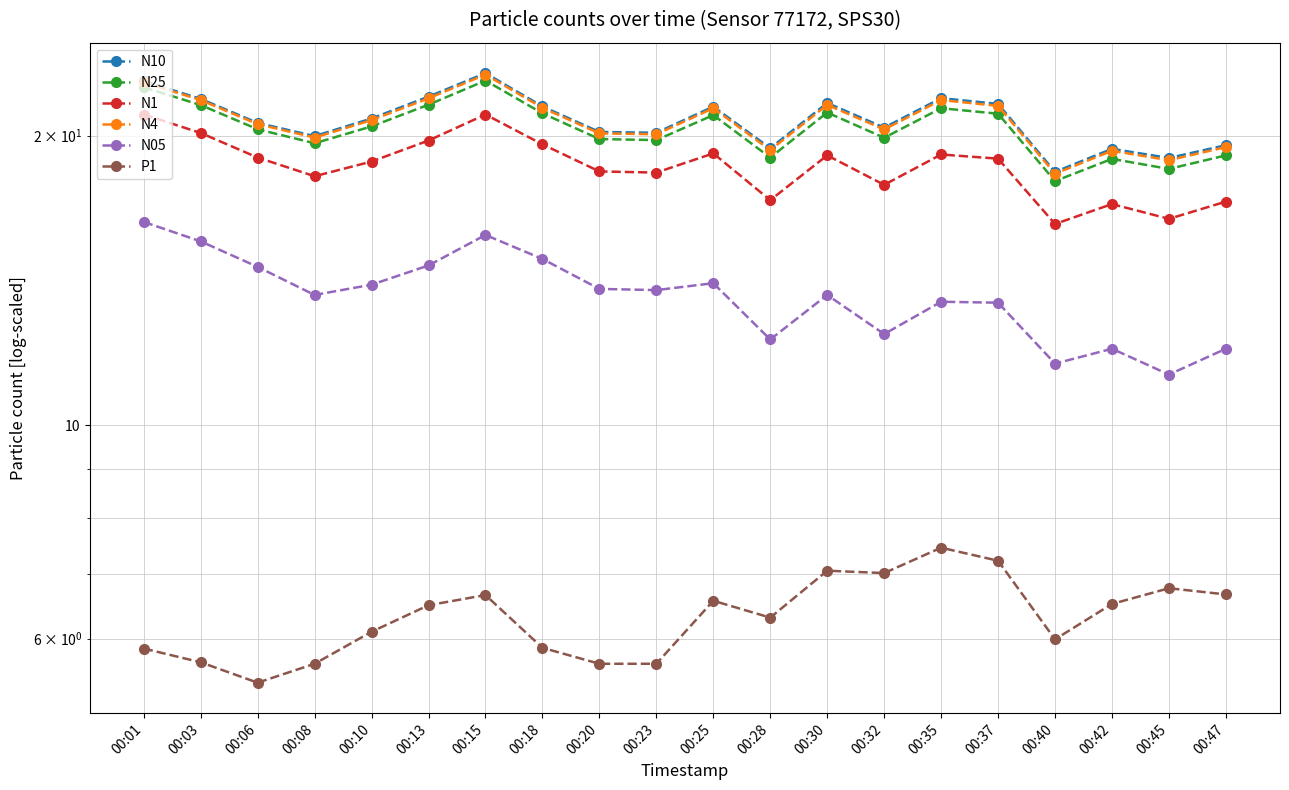

Reading left to right, extract all data points from this chart.

N10: 00:01=22.8	00:03=21.8	00:06=20.6	00:08=20.0	00:10=20.8	00:13=22.0	00:15=23.2	00:18=21.4	00:20=20.2	00:23=20.1	00:25=21.4	00:28=19.4	00:30=21.6	00:32=20.4	00:35=21.9	00:37=21.6	00:40=18.3	00:42=19.4	00:45=19.0	00:47=19.6
N25: 00:01=22.5	00:03=21.5	00:06=20.3	00:08=19.6	00:10=20.4	00:13=21.5	00:15=22.8	00:18=21.1	00:20=19.8	00:23=19.8	00:25=21.0	00:28=19.0	00:30=21.1	00:32=19.9	00:35=21.4	00:37=21.1	00:40=17.9	00:42=18.9	00:45=18.5	00:47=19.1
N1: 00:01=21.0	00:03=20.1	00:06=19.0	00:08=18.1	00:10=18.8	00:13=19.8	00:15=21.0	00:18=19.6	00:20=18.4	00:23=18.3	00:25=19.2	00:28=17.1	00:30=19.1	00:32=17.8	00:35=19.1	00:37=18.9	00:40=16.2	00:42=17.0	00:45=16.4	00:47=17.1
N4: 00:01=22.7	00:03=21.8	00:06=20.6	00:08=19.9	00:10=20.8	00:13=21.9	00:15=23.1	00:18=21.4	00:20=20.1	00:23=20.1	00:25=21.4	00:28=19.3	00:30=21.5	00:32=20.3	00:35=21.8	00:37=21.5	00:40=18.3	00:42=19.3	00:45=18.9	00:47=19.5
N05: 00:01=16.3	00:03=15.5	00:06=14.6	00:08=13.7	00:10=14.0	00:13=14.7	00:15=15.8	00:18=14.9	00:20=13.9	00:23=13.8	00:25=14.1	00:28=12.3	00:30=13.7	00:32=12.4	00:35=13.4	00:37=13.4	00:40=11.6	00:42=12.0	00:45=11.3	00:47=12.0
P1: 00:01=5.9	00:03=5.7	00:06=5.4	00:08=5.7	00:10=6.1	00:13=6.5	00:15=6.7	00:18=5.9	00:20=5.7	00:23=5.7	00:25=6.6	00:28=6.3	00:30=7.1	00:32=7.0	00:35=7.5	00:37=7.2	00:40=6.0	00:42=6.5	00:45=6.8	00:47=6.7